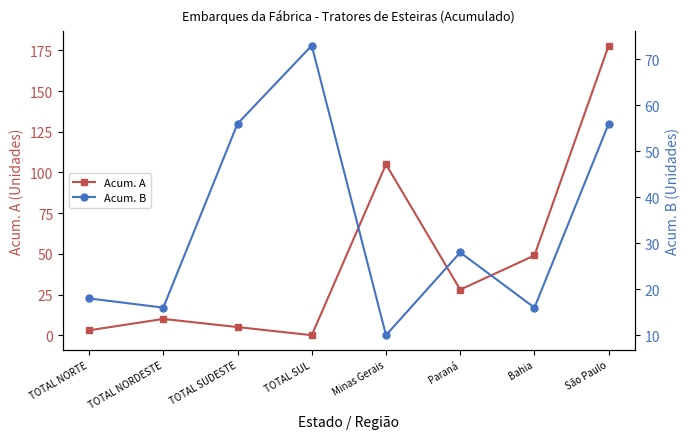

Rank the series at TOTAL NORDESTE from highest to lowest value.

Acum. B, Acum. A